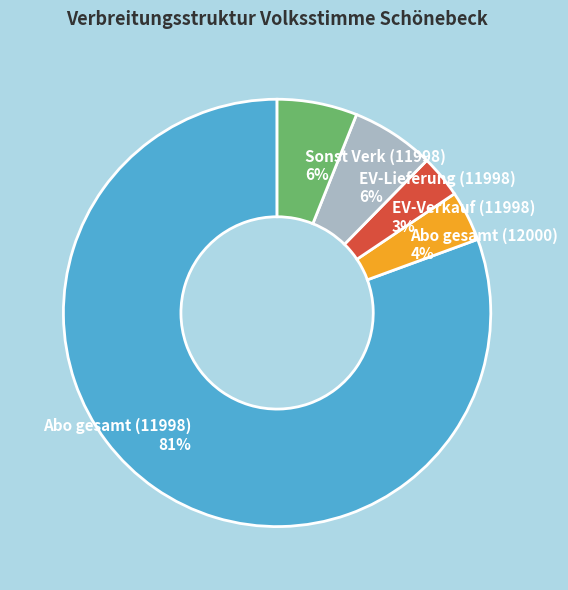

To the nearest percent, what is the average slice percentage?

20%